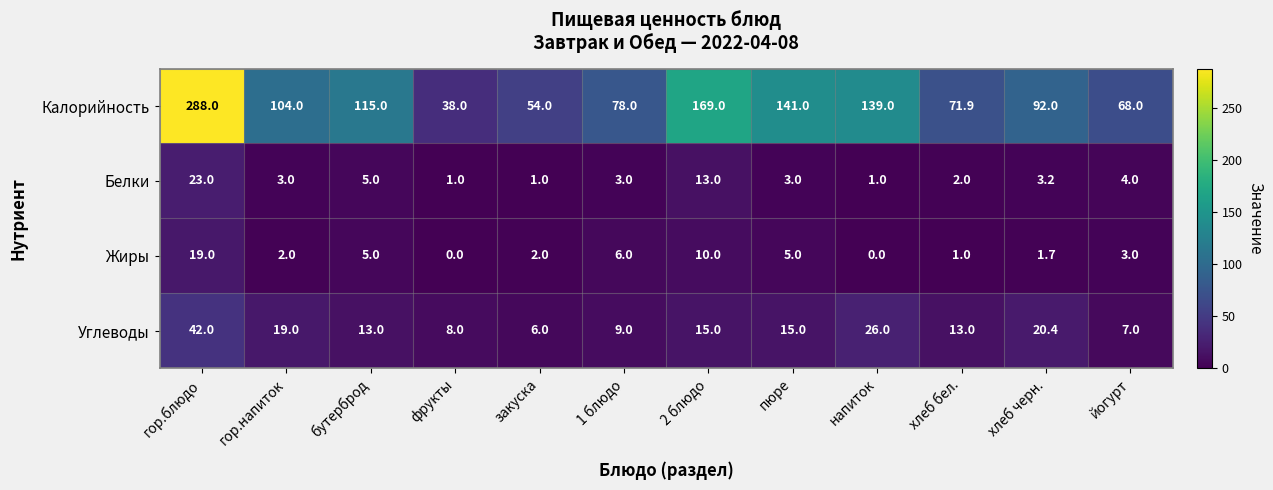

Rank the series at пюре from lowest to highest value.

Белки, Жиры, Углеводы, Калорийность